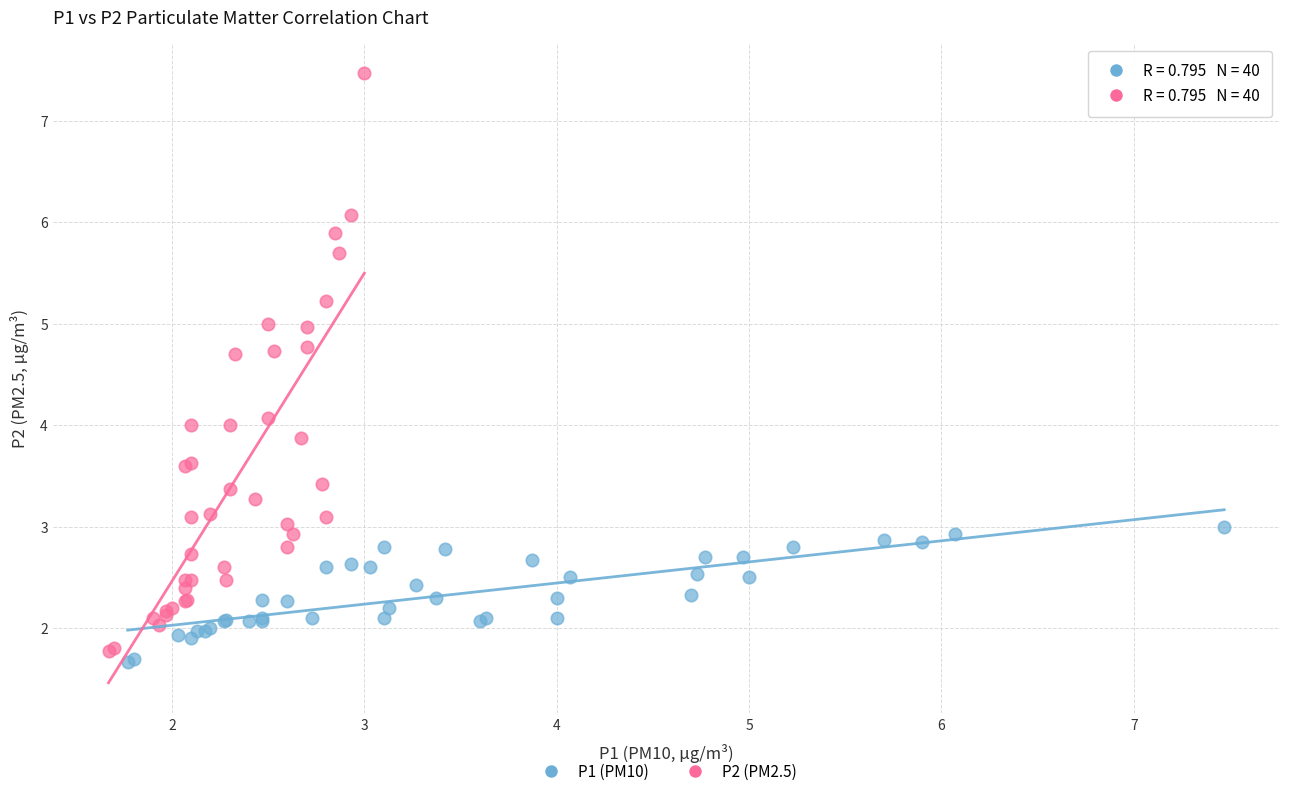

Which series reaches the maximum Y coordinate?

P2 (PM2.5)